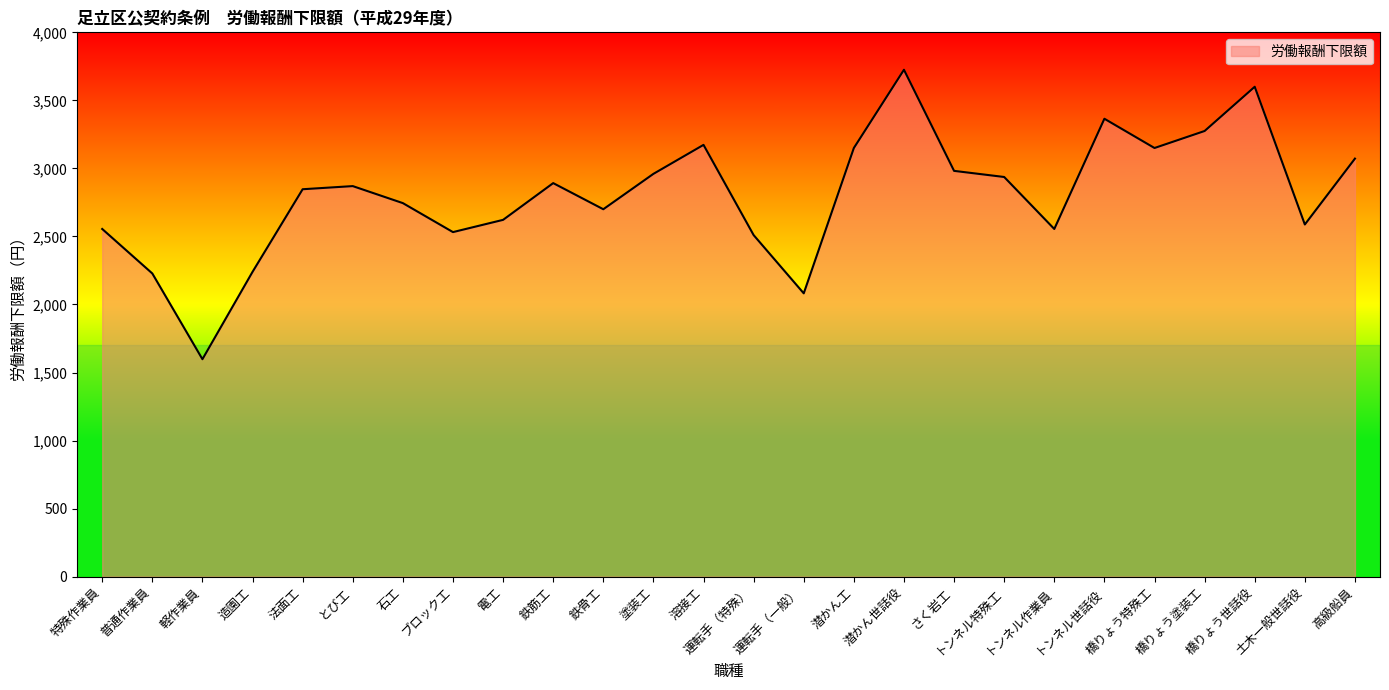

What is the difference between the values at 造園工 and 土木一般世話役?

348